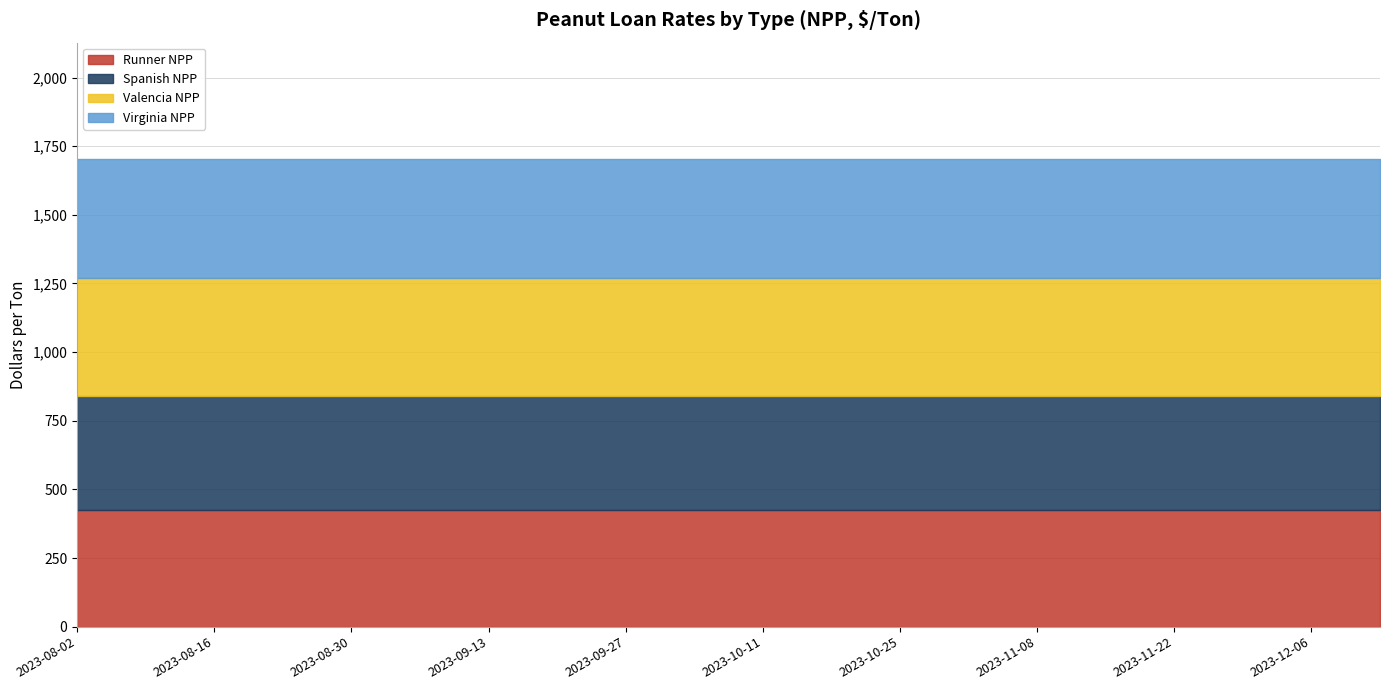

What is the average value of the Spanish NPP series?

413.1